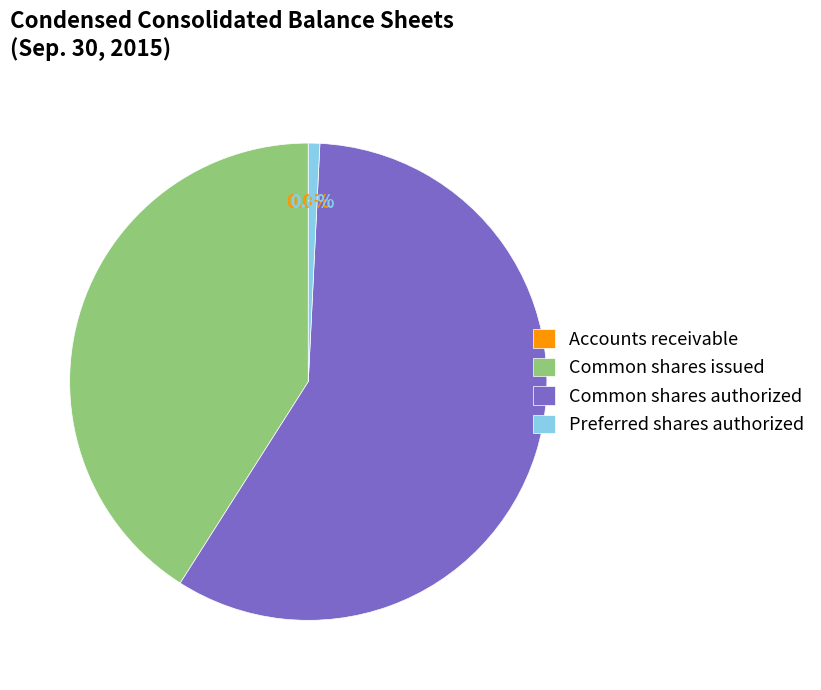

Which slice is the largest?

Common shares authorized